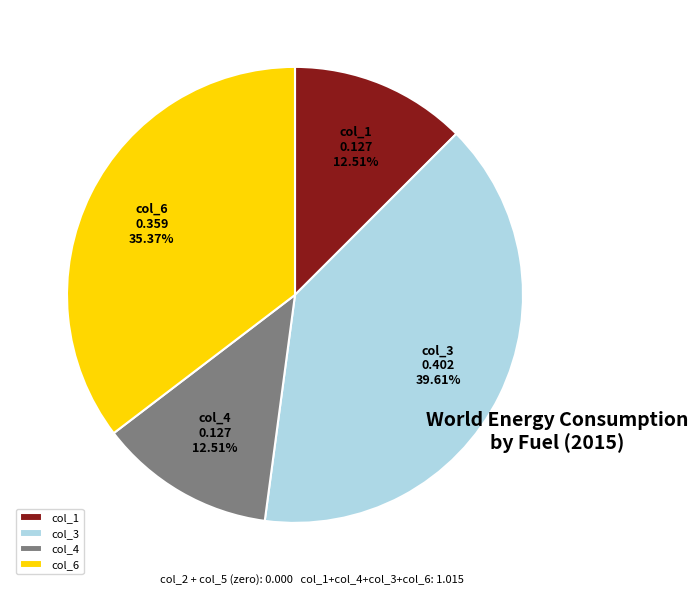

To the nearest percent, what is the difference between the largest and smallest slice percentages?

27%